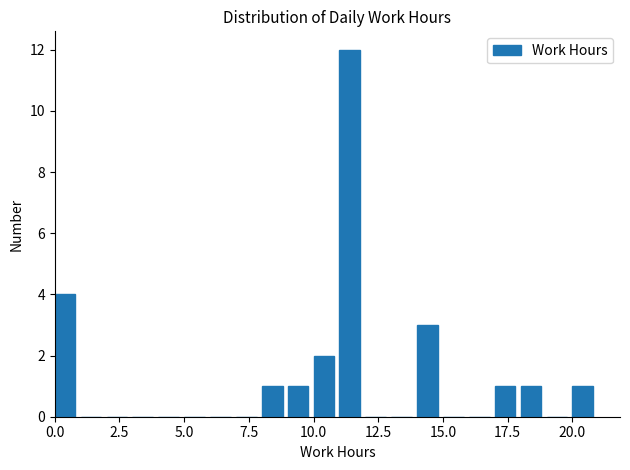

Around what value on the x-axis is the tallest bar? Give the approximate position of its centre, as read against the axis.

11.5